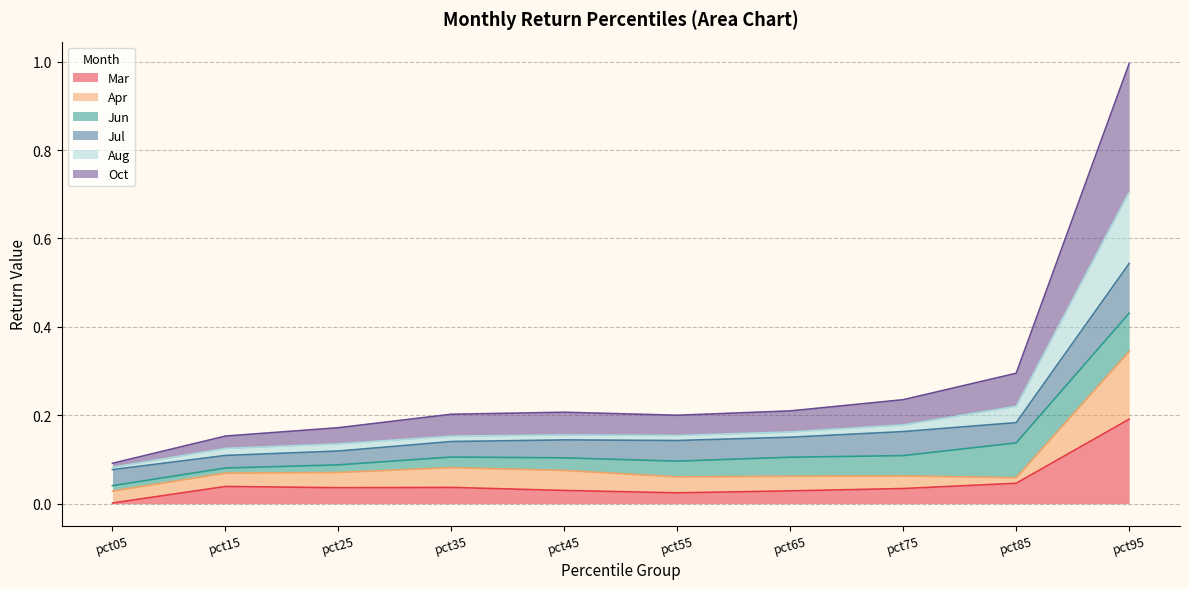

Which category has the highest value in the Mar series?

pct95